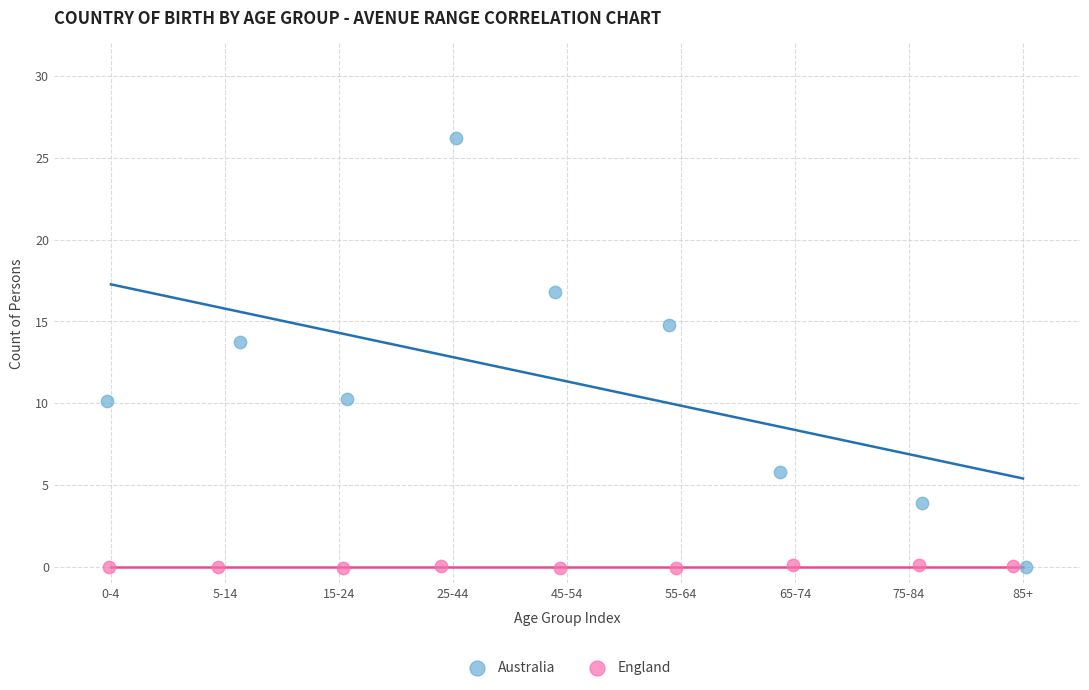

Which series reaches the maximum Y coordinate?

Australia